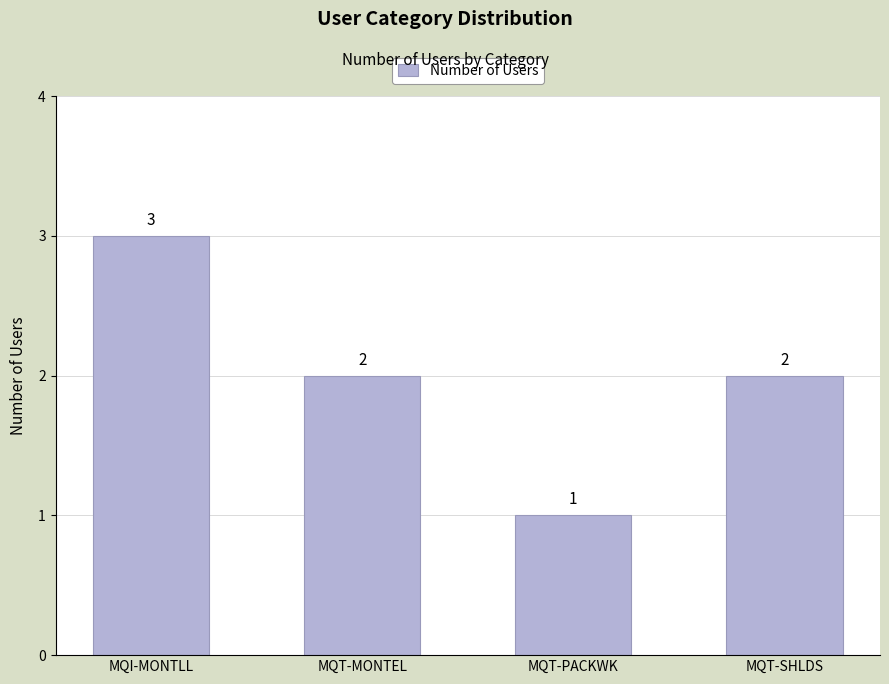

How many bars are there in total?

4